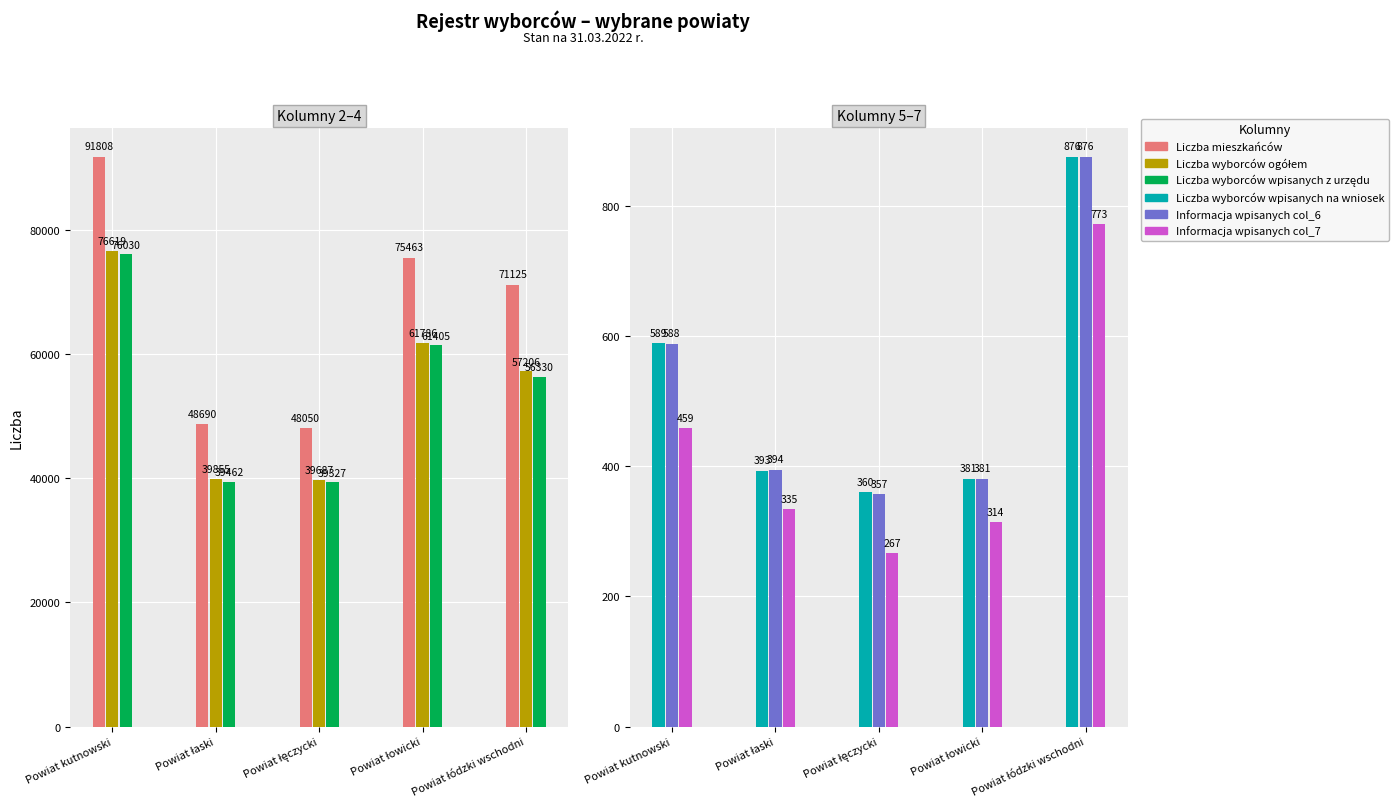

Rank the categories by Liczba wyborców ogółem value from highest to lowest.

Powiat kutnowski, Powiat łowicki, Powiat łódzki wschodni, Powiat łaski, Powiat łęczycki